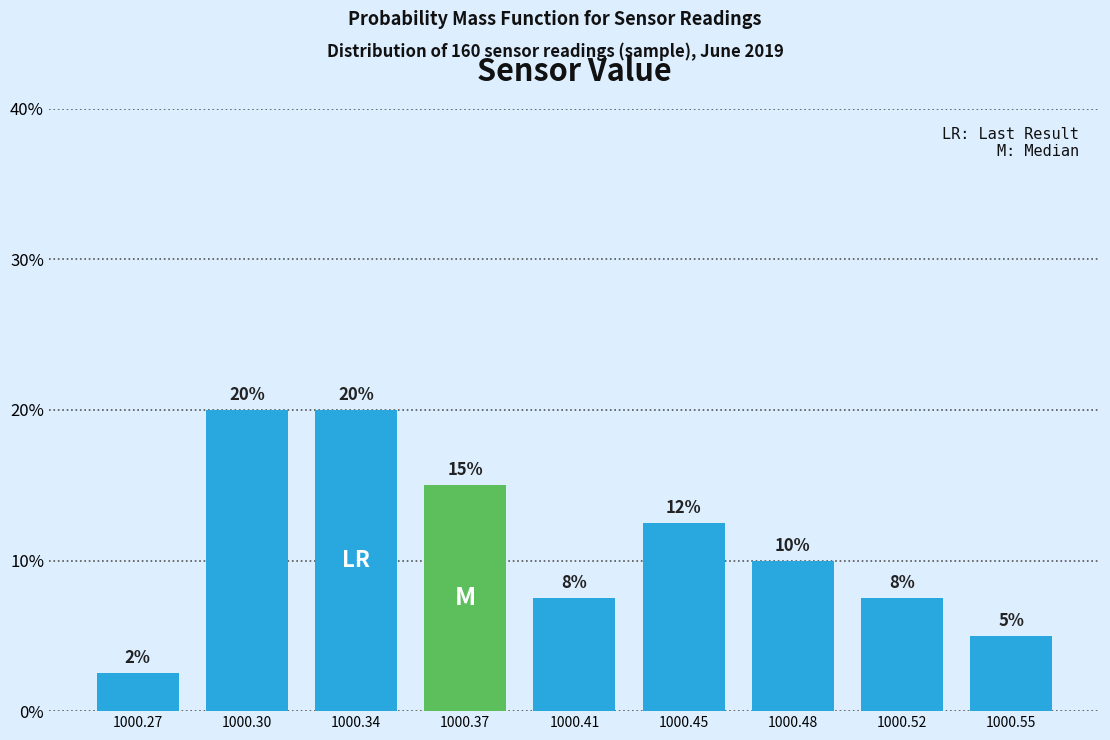

What is the value of the 9th bar from the left?

5.0